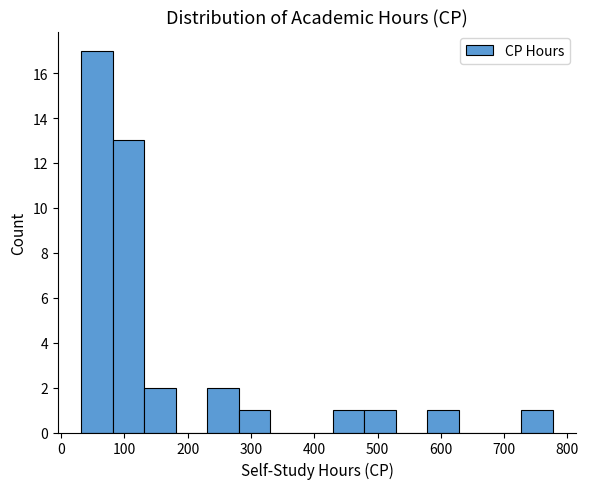

Reading left to right, list every bar in this chart as the range it spans on the x-axis followed by its height. Neither the bar edges nor the heights are printed on the chart, so give them approximately, as read against the axes.

30 to 80: 17
80 to 130: 13
130 to 180: 2
180 to 230: 0
230 to 280: 2
280 to 330: 1
330 to 380: 0
380 to 430: 0
430 to 480: 1
480 to 530: 1
530 to 580: 0
580 to 630: 1
630 to 680: 0
680 to 730: 0
730 to 780: 1